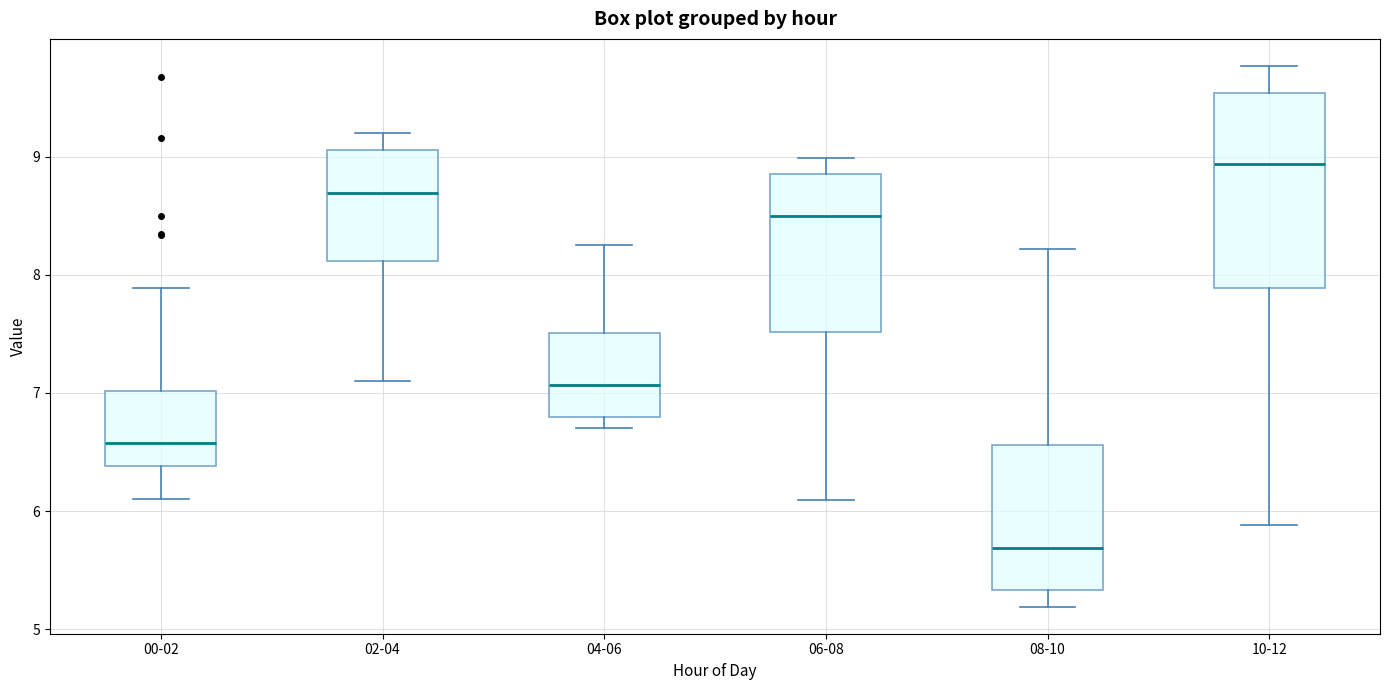

Which box's median line is the lowest?

08-10